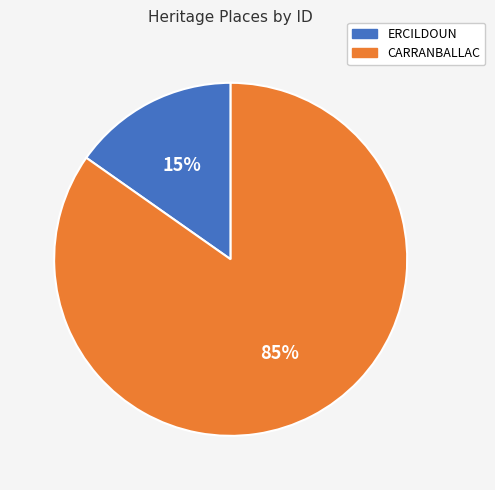

To the nearest percent, what is the difference between the largest and smallest slice percentages?

70%